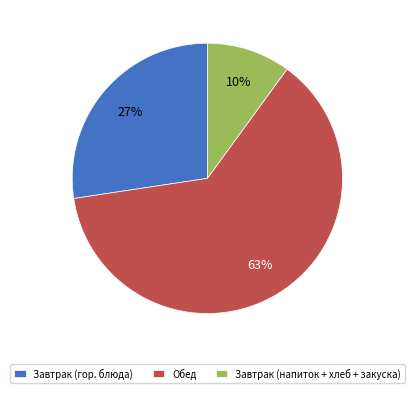

Which category has the biggest portion of the pie?

Обед